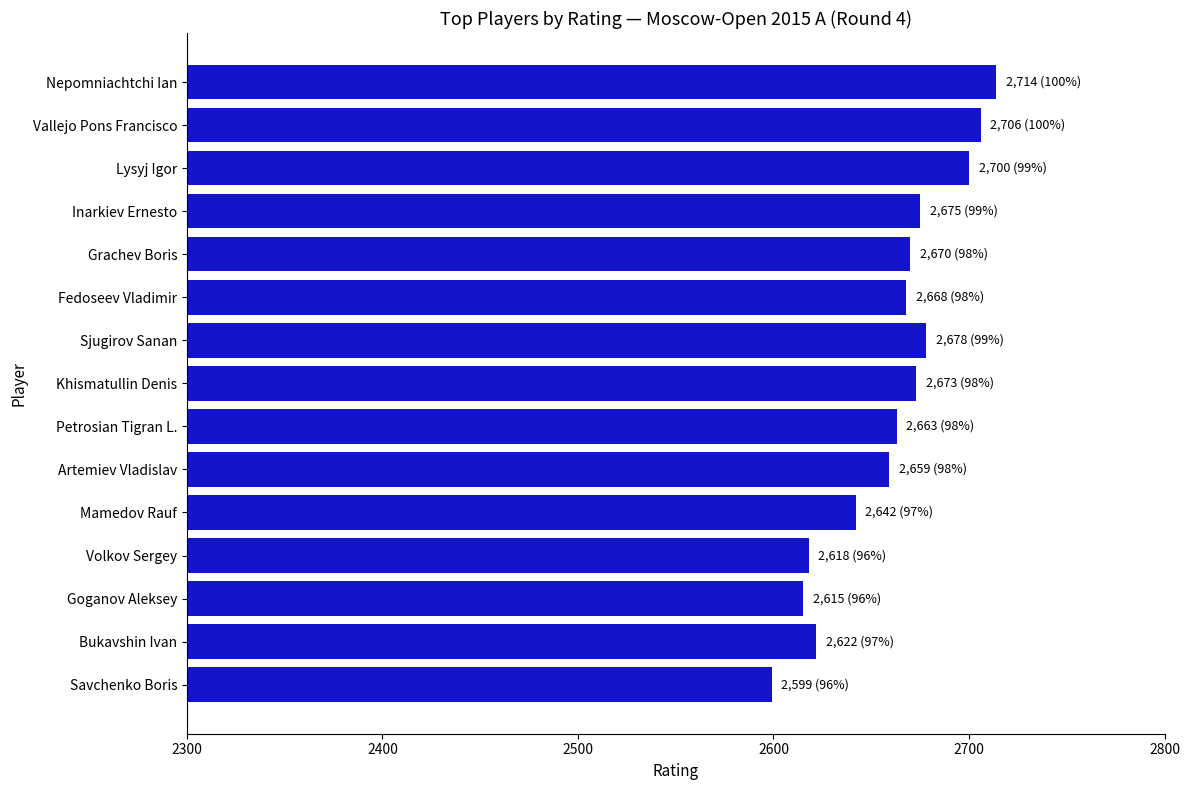

How many categories are shown in the chart?

15